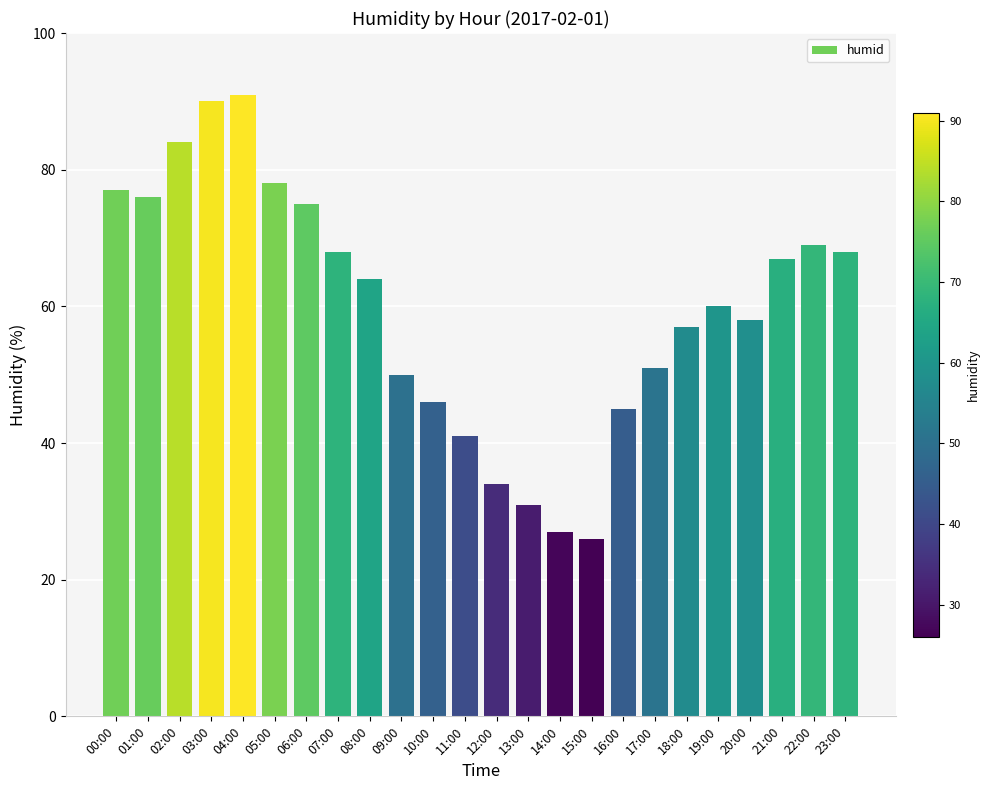

Reading left to right, what are all the values shown in this chart?

00:00=77	01:00=76	02:00=84	03:00=90	04:00=91	05:00=78	06:00=75	07:00=68	08:00=64	09:00=50	10:00=46	11:00=41	12:00=34	13:00=31	14:00=27	15:00=26	16:00=45	17:00=51	18:00=57	19:00=60	20:00=58	21:00=67	22:00=69	23:00=68